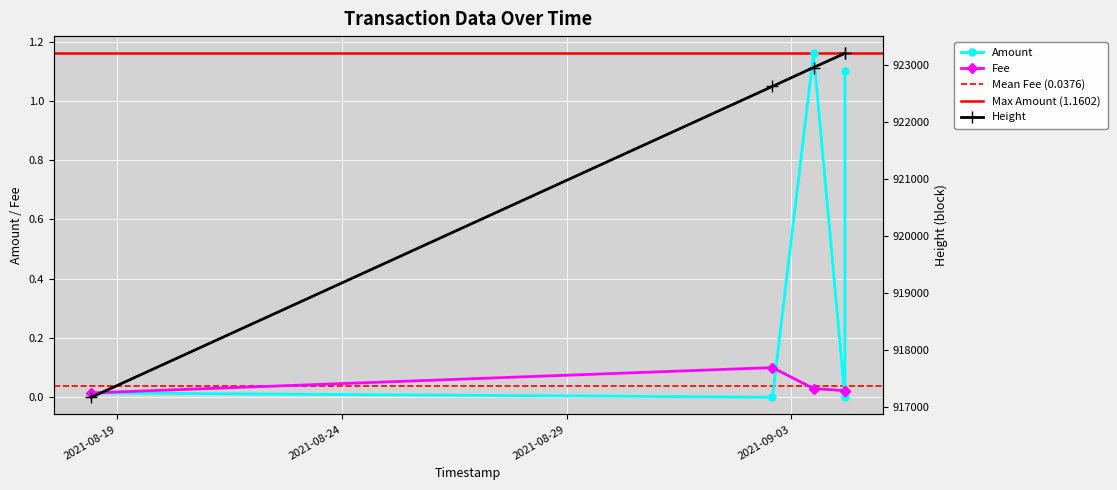

The Amount series shows 1.1 at 2021-09-04 04:44:33. True or false?

True